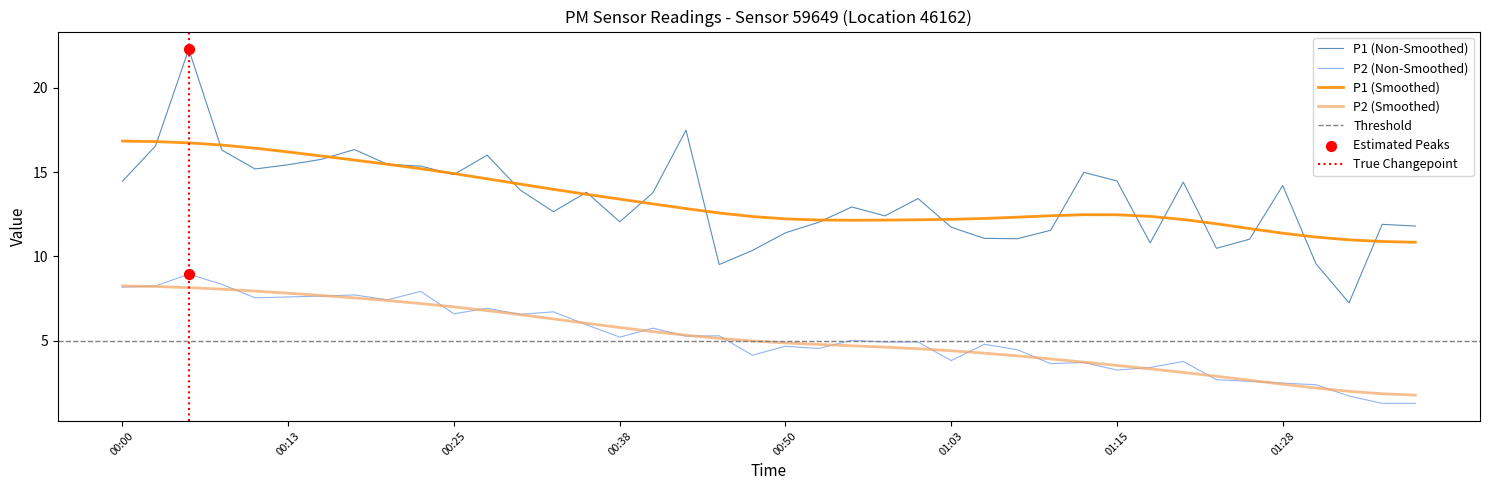

Which series has the largest total across all categories?

P1